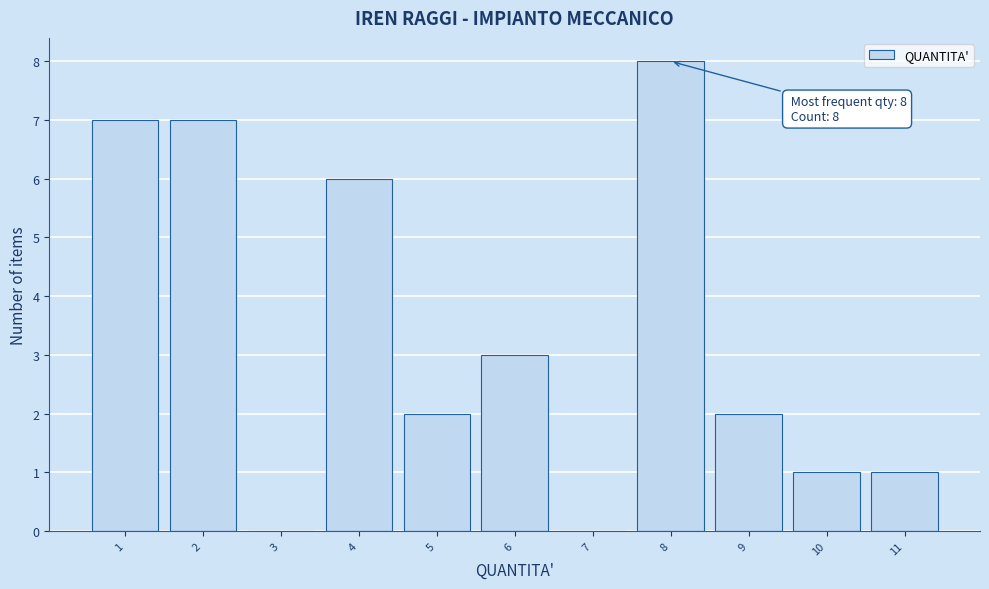

Over which range of the x-axis is the bar tallest?

7.5 to 8.5